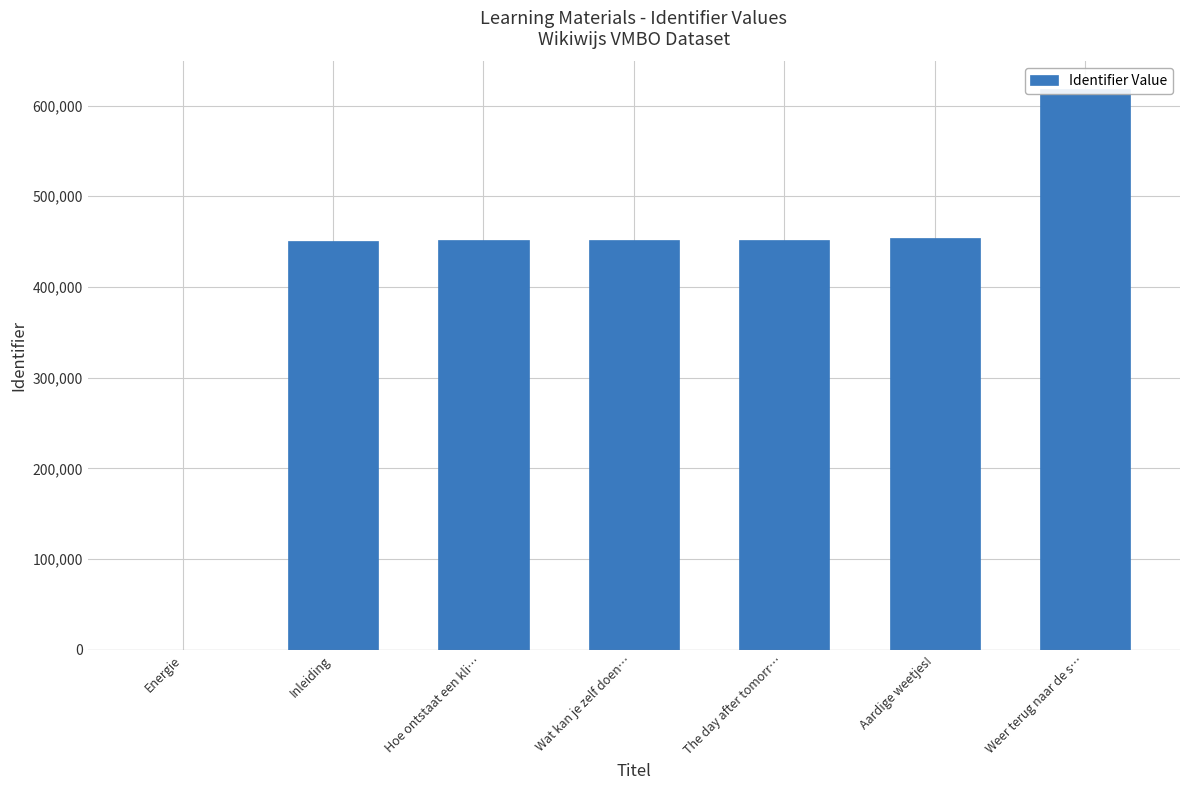

Rank the categories by value from lowest to highest.

Energie, Inleiding, Wat kan je zelf doen…, The day after tomorr…, Hoe ontstaat een kli…, Aardige weetjes!, Weer terug naar de s…